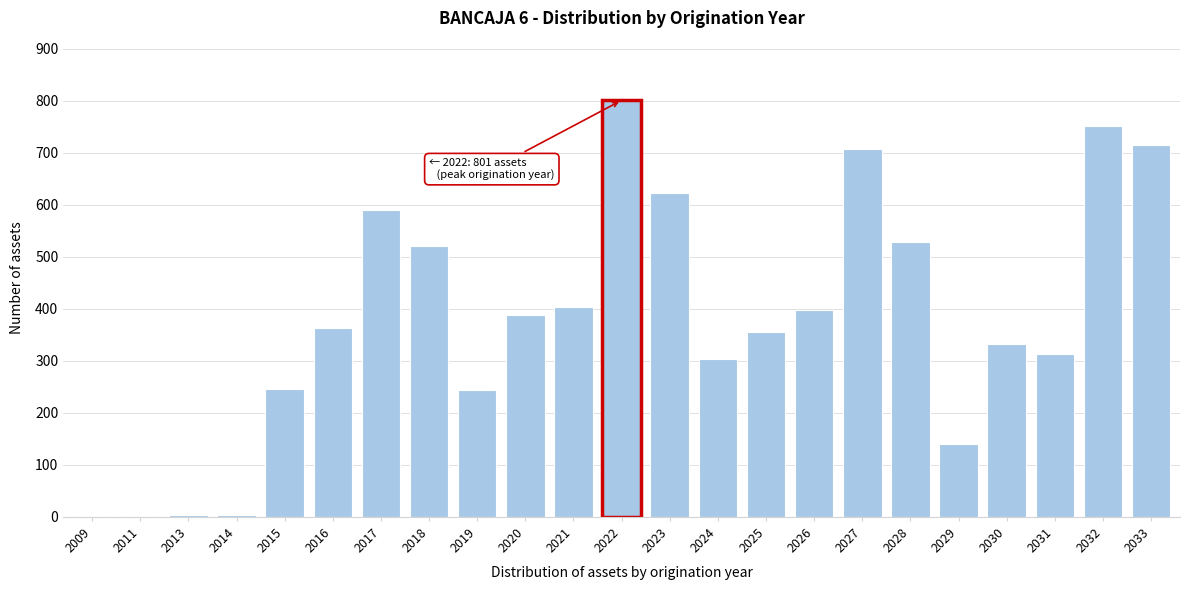

What is the sum of the values at 2025 and 2030?

687